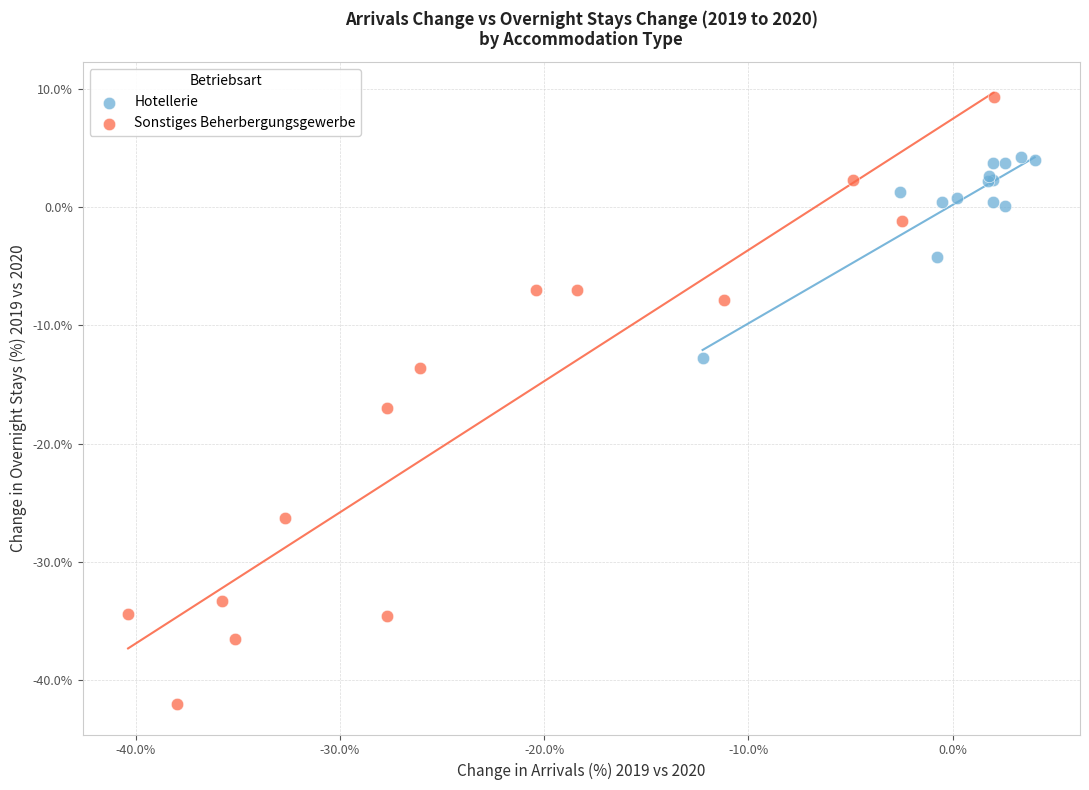

Which series contains the lowest Y value?

Sonstiges Beherbergungsgewerbe